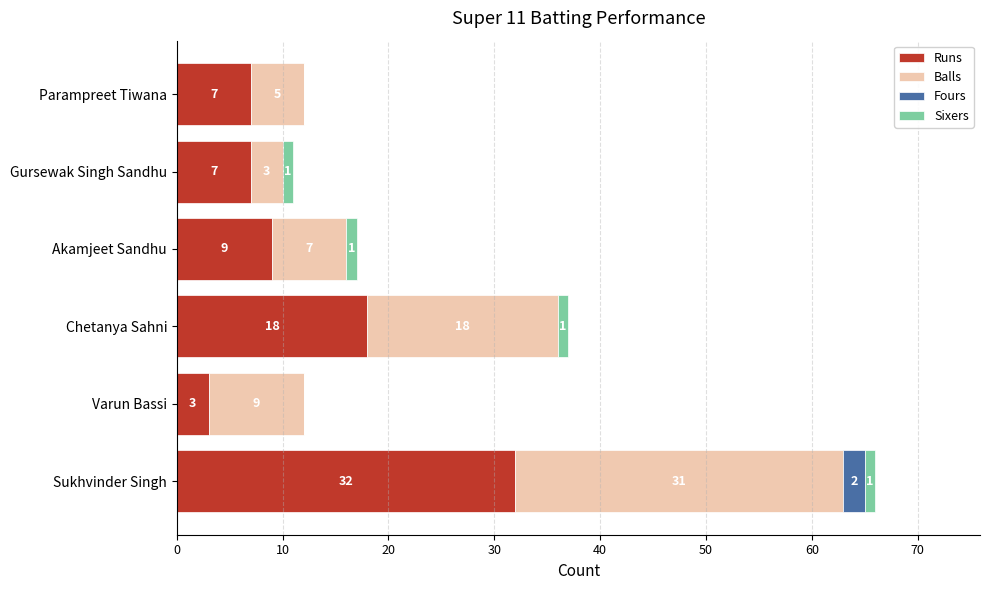

The value of Runs at Gursewak Singh Sandhu is 3. True or false?

False